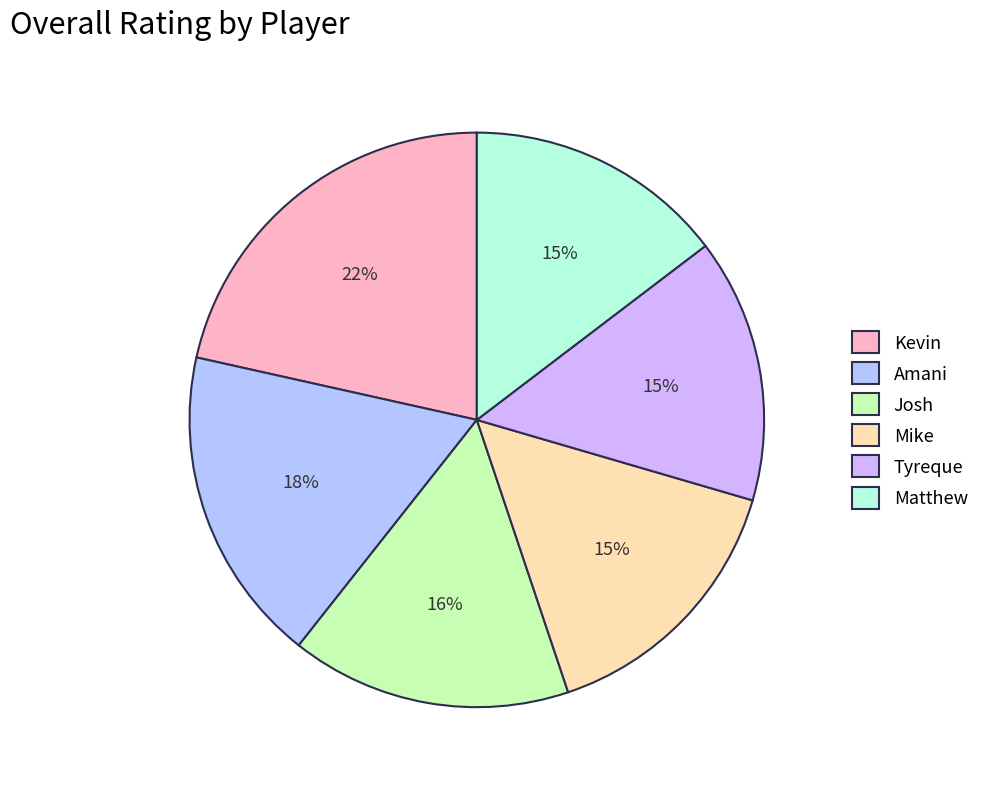

Count the number of slices in the pie.

6